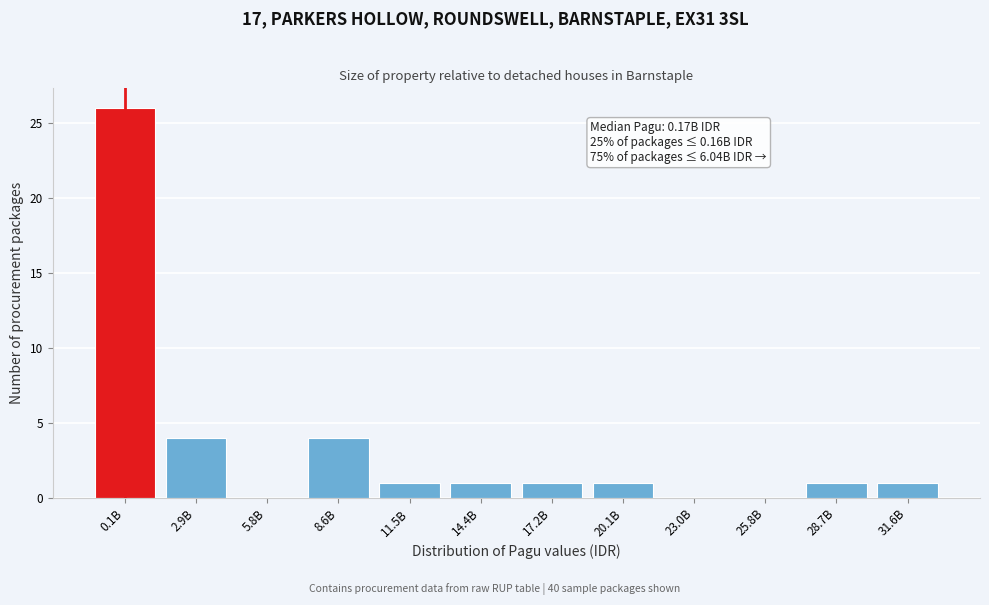

Reading right to left, list all the values displayed in this chart.

31.6B=1	28.7B=1	25.8B=0	23.0B=0	20.1B=1	17.2B=1	14.4B=1	11.5B=1	8.6B=4	5.8B=0	2.9B=4	0.1B=26